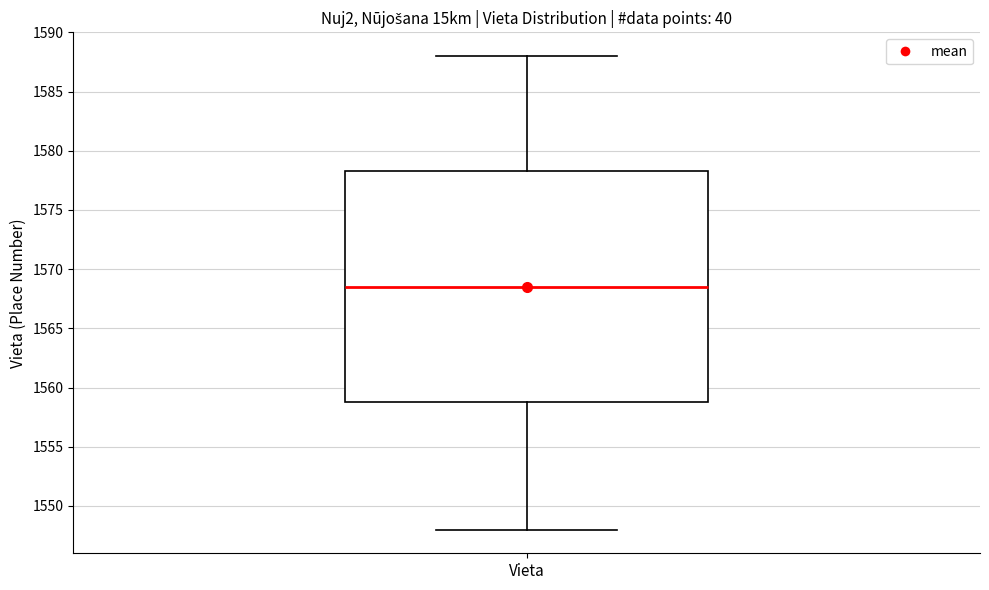

Read this box plot against the y-axis: the position of the median line, the range covered by the box, and the ends of both whiskers. The values are not printed on the chart, so give them approximately, as read against the axis.

median 1568.5, box 1559.0 to 1578.5, whiskers 1548.0 to 1588.0